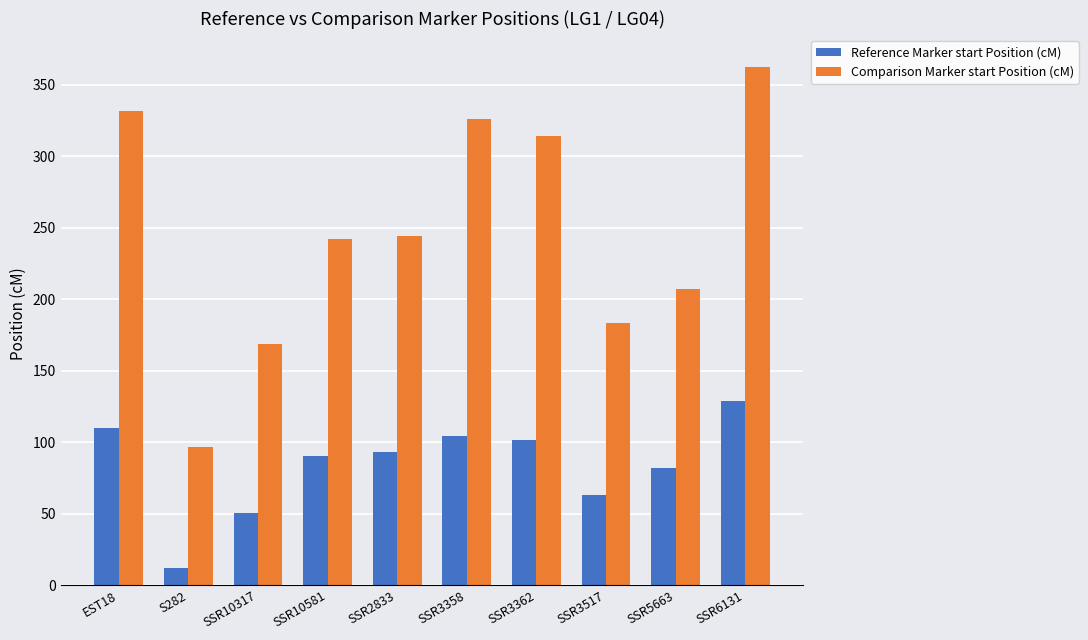

What is the difference between the maximum and second lowest values in the Reference Marker start Position (cM) series?

78.2